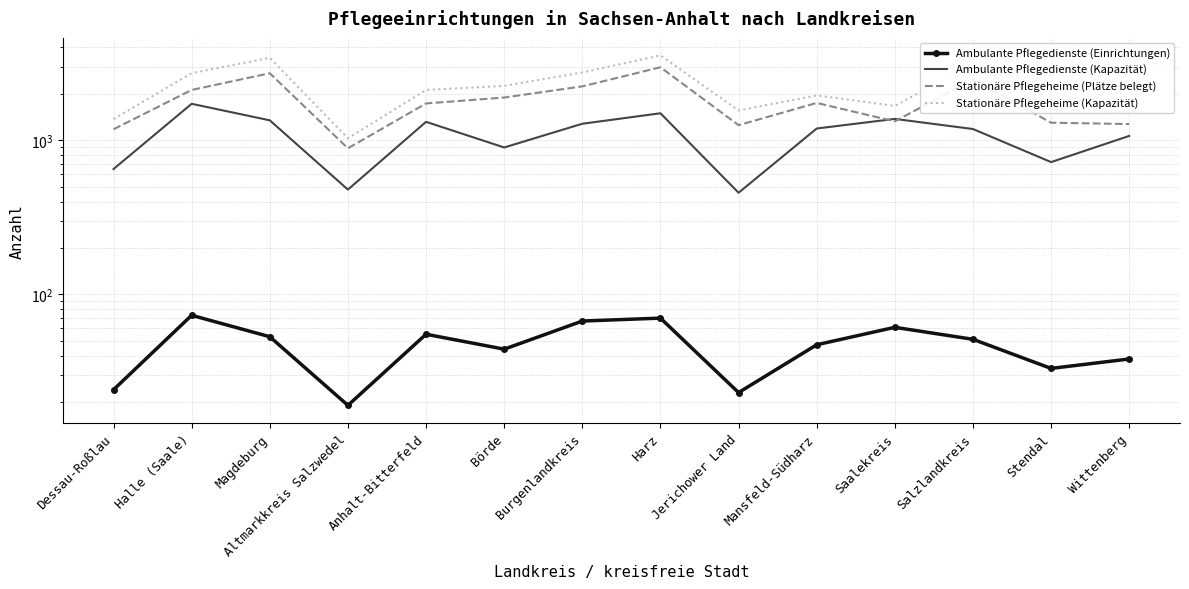

Is the value of Ambulante Pflegedienste (Kapazität) at Burgenlandkreis greater than the value of Ambulante Pflegedienste (Einrichtungen) at Börde?

Yes